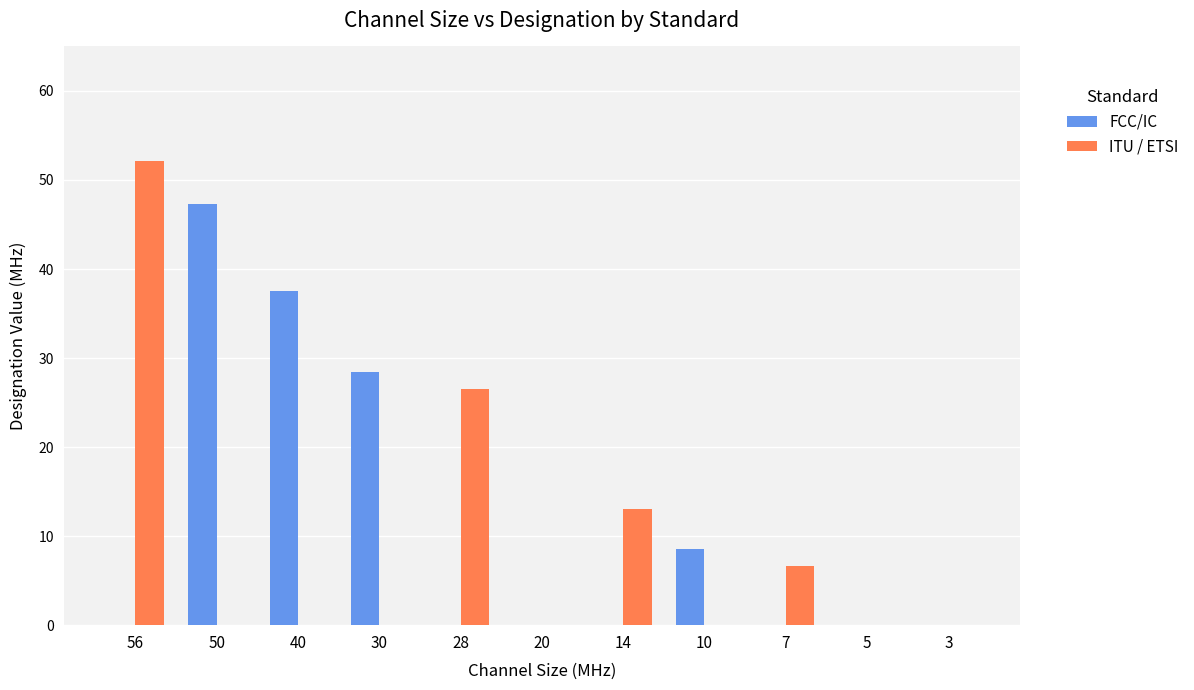

Is it true that ITU / ETSI equals -25.9 at 5?

False